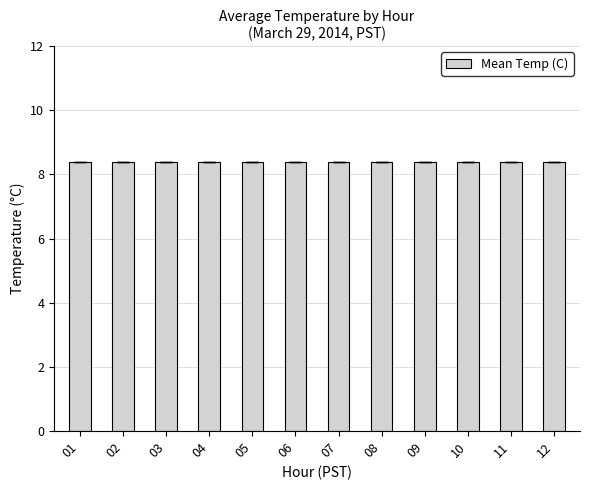

Reading left to right, what are all the values shown in this chart?

Mean Temp (C): 8.4	8.4	8.4	8.4	8.4	8.4	8.4	8.4	8.4	8.4	8.4	8.4
Std Dev: 0.0	0.0	0.0	0.0	0.0	0.0	0.0	0.0	0.0	0.0	0.0	0.0